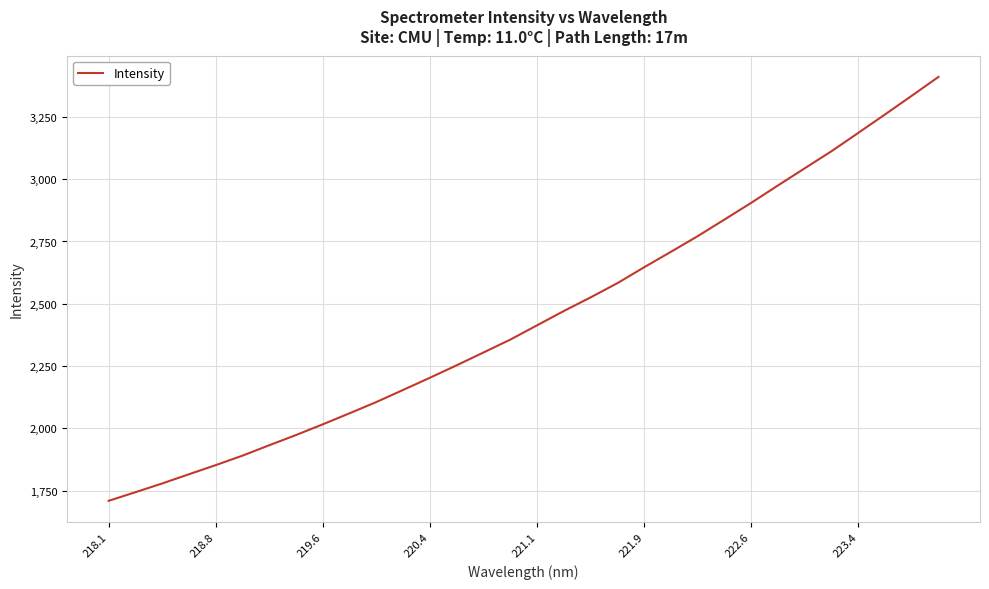

What is the smallest value displayed?

1709.0